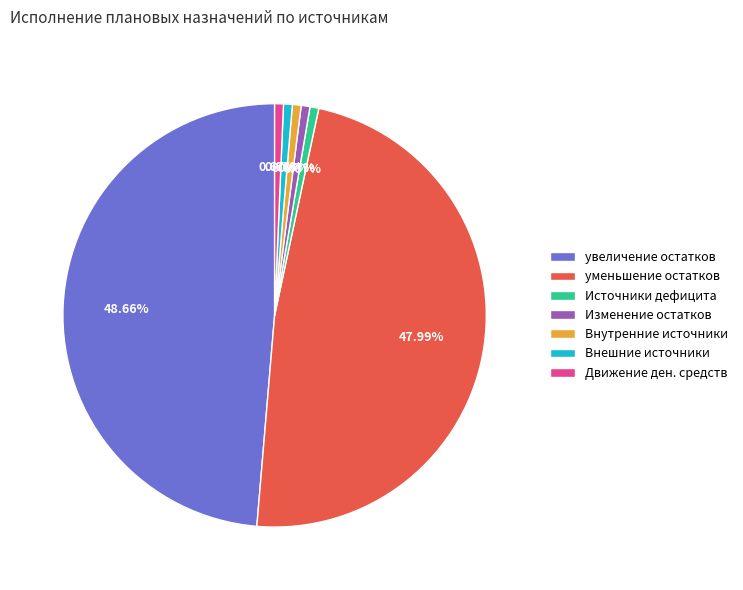

Which category has the biggest portion of the pie?

увеличение остатков